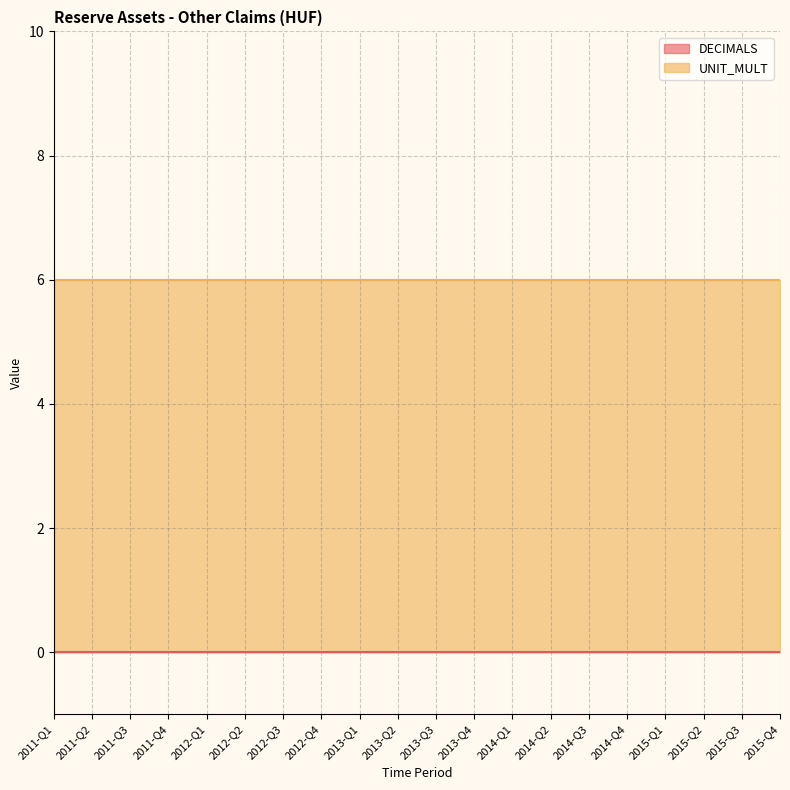

Is the value of UNIT_MULT at 2013-Q2 greater than the value of DECIMALS at 2012-Q4?

Yes